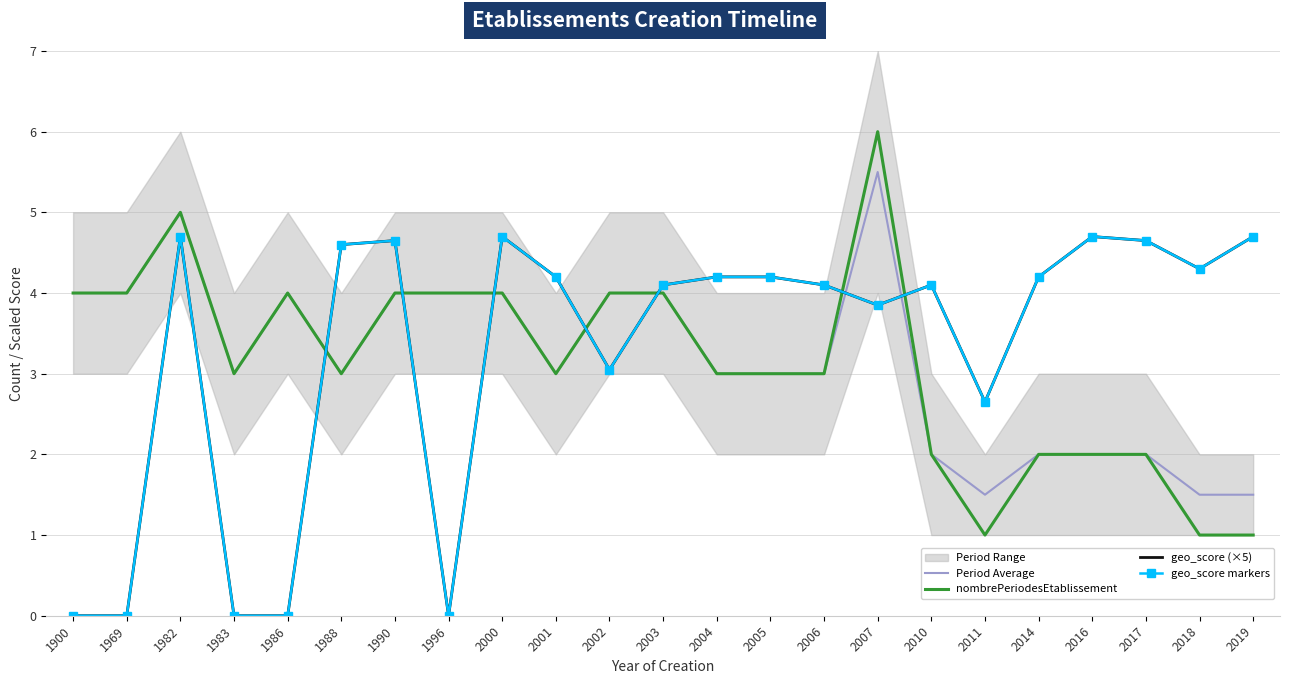

In geo_score (×5), how many points are lower than both neighbors (excluding endpoints)?

5